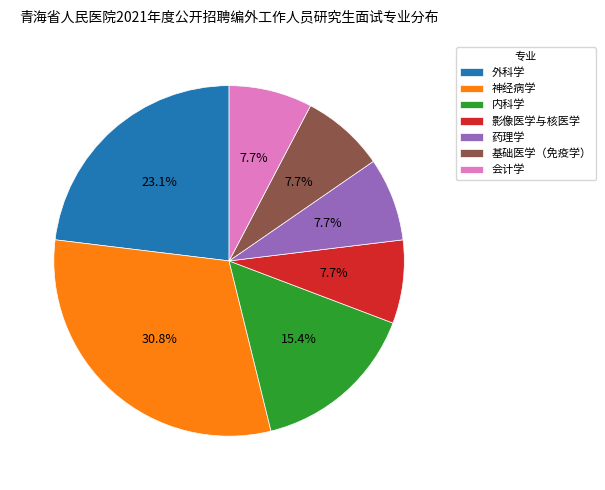

How many slices are in this pie chart?

7